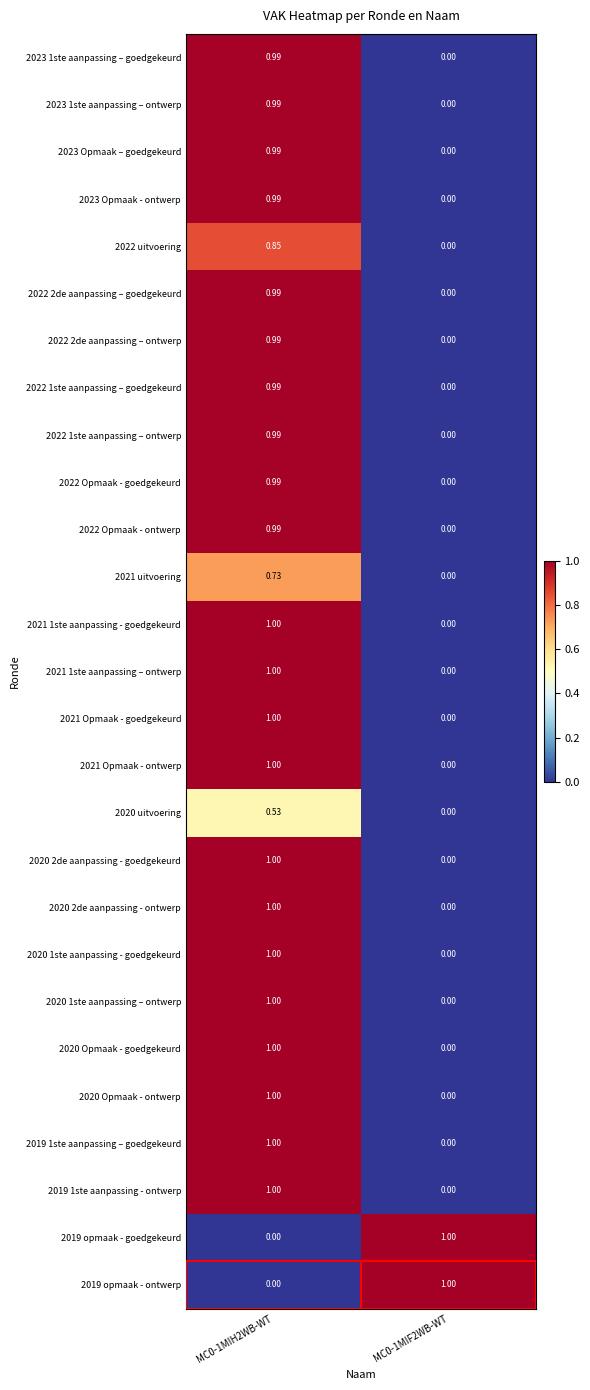

Is the value of 2019 1ste aanpassing - ontwerp at MC0-1MIH2WB-WT greater than the value of 2020 uitvoering at MC0-1MIF2WB-WT?

Yes